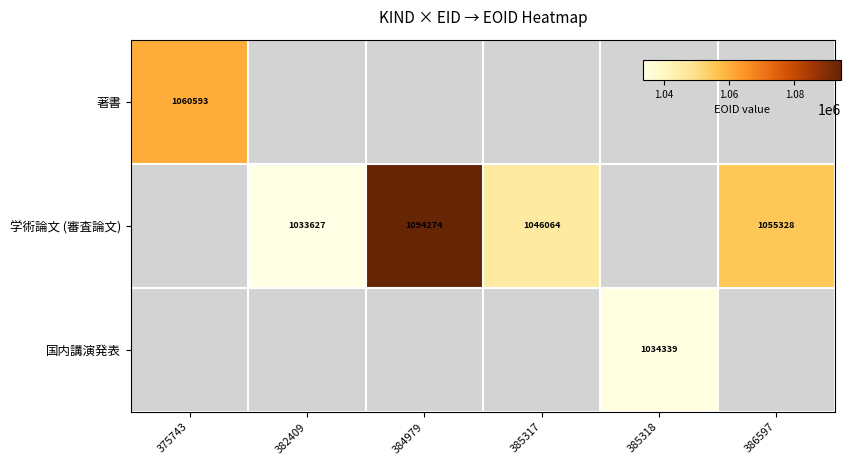

Where is 著書 nearest to the value 1060593?

375743